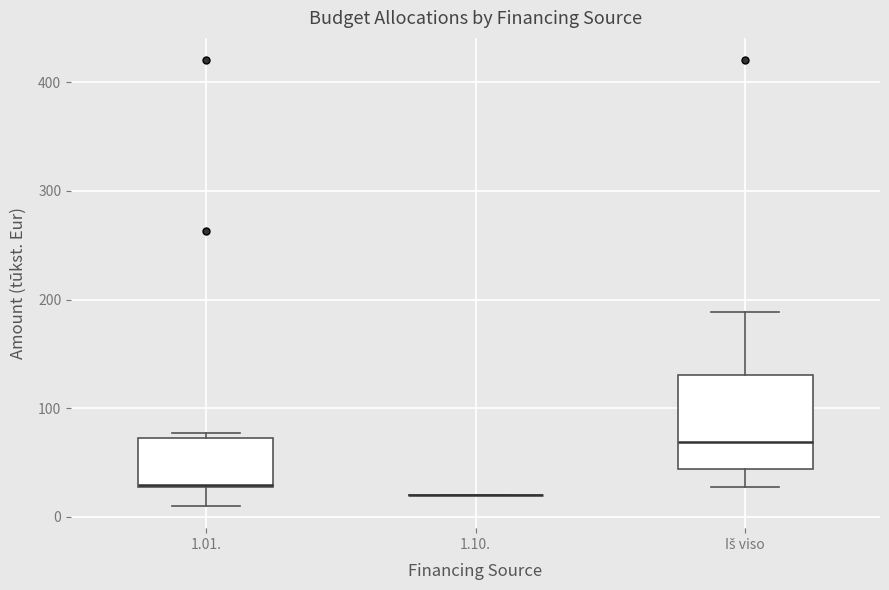

Where does the lower whisker of the box for 1.01. end on the y-axis? The values are not printed on the chart, so give them approximately, as read against the axis.

10